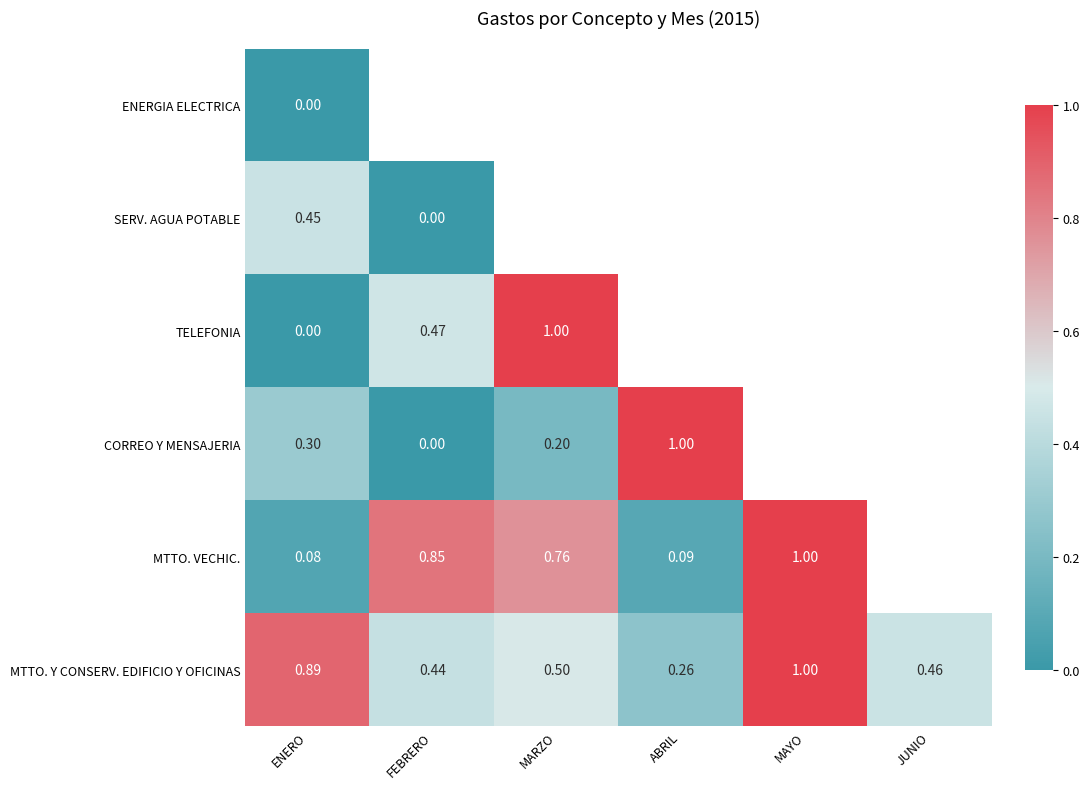

Which has a higher value, ENERO or JUNIO?

JUNIO